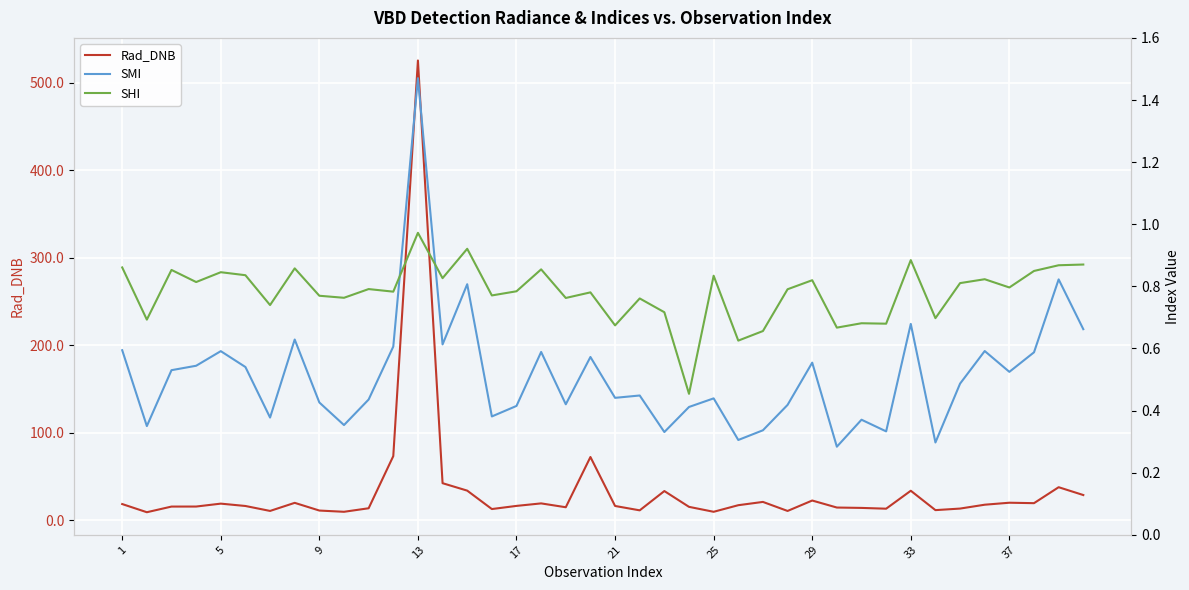

How many values in the Rad_DNB series are below 16?

18